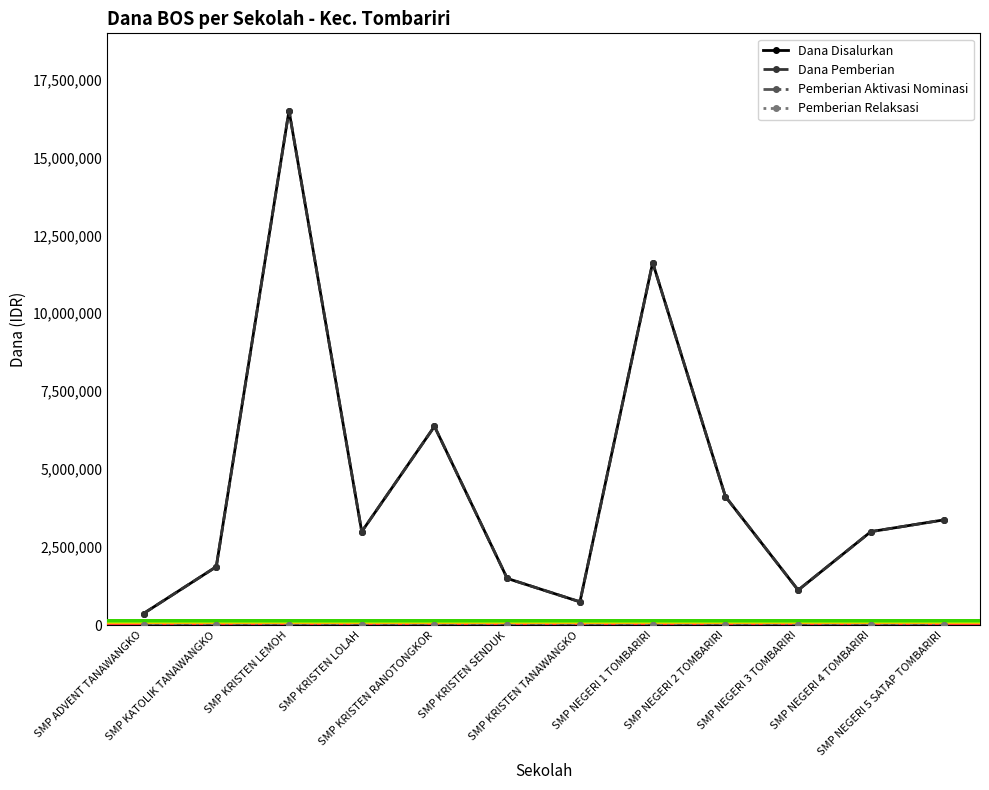

Reading left to right, extract all data points from this chart.

Dana Disalurkan: 375000	1875000	16500000	3000000	6375000	1500000	750000	11625000	4125000	1125000	3000000	3375000
Dana Pemberian: 375000	1875000	16500000	3000000	6375000	1500000	750000	11625000	4125000	1125000	3000000	3375000
Pemberian Aktivasi Nominasi: 0	0	0	0	0	0	0	0	0	0	0	0
Pemberian Relaksasi: 0	0	0	0	0	0	0	0	0	0	0	0